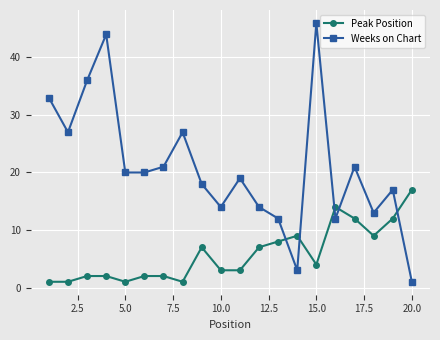

True or false: Peak Position and Weeks on Chart intersect in this chart.

True